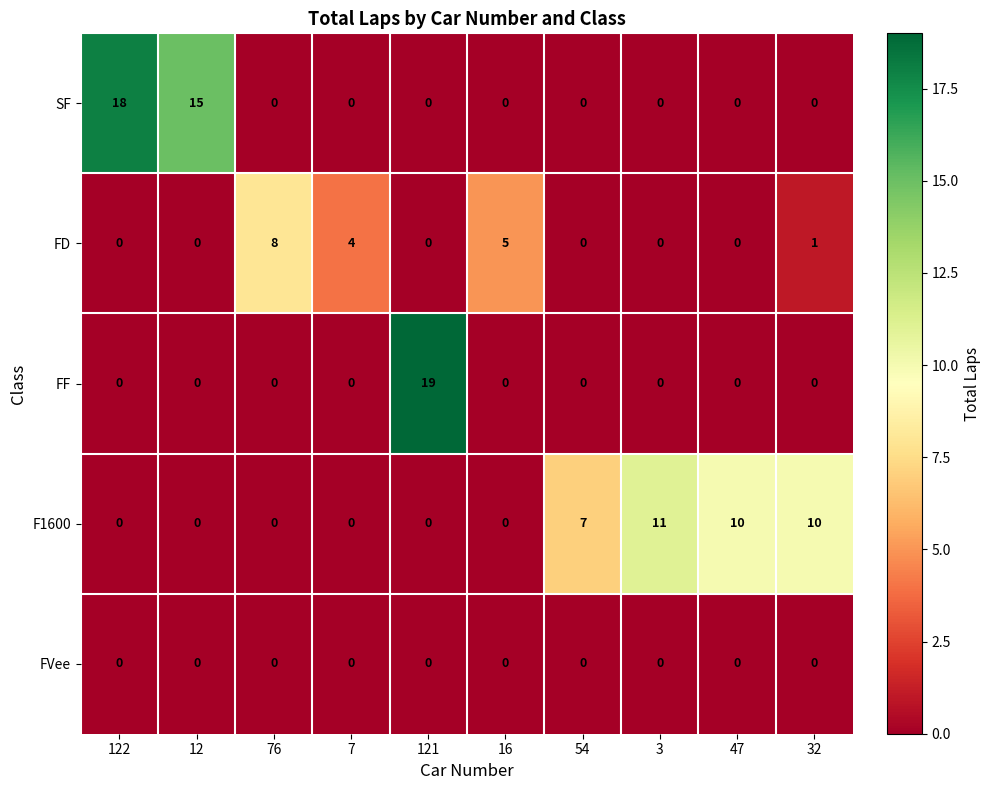

What is the difference between the maximum and second lowest values in the FD series?

8